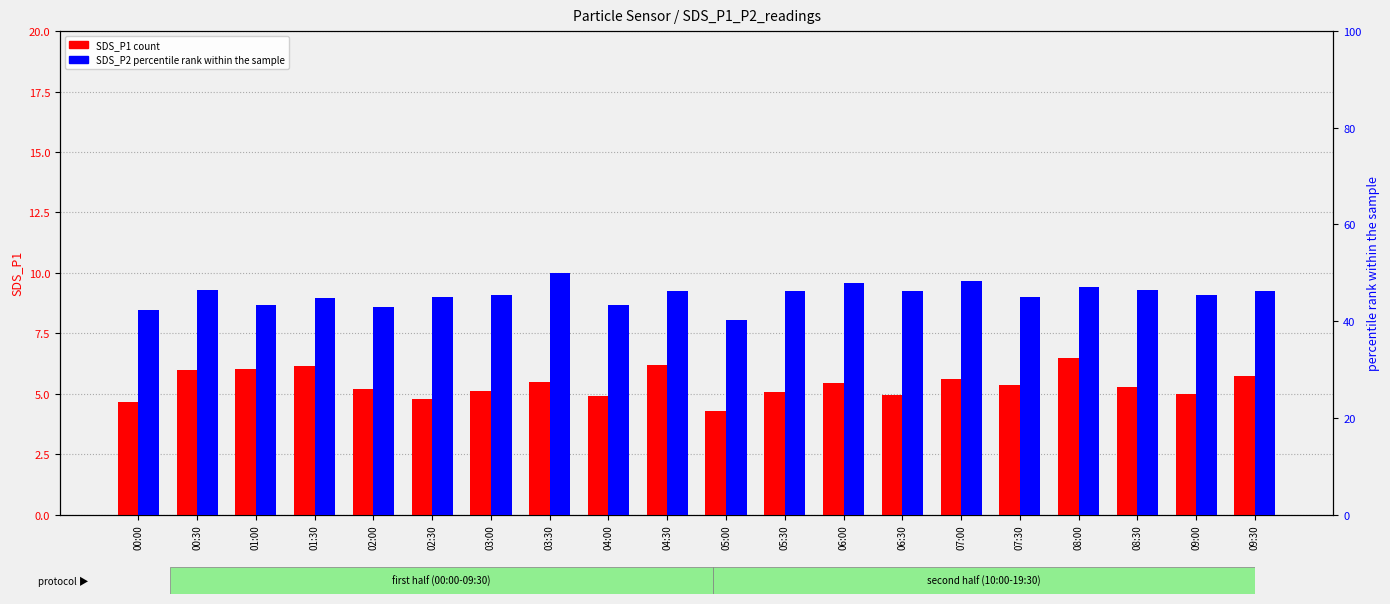

What is the label of the 10th bar from the right?

05:00